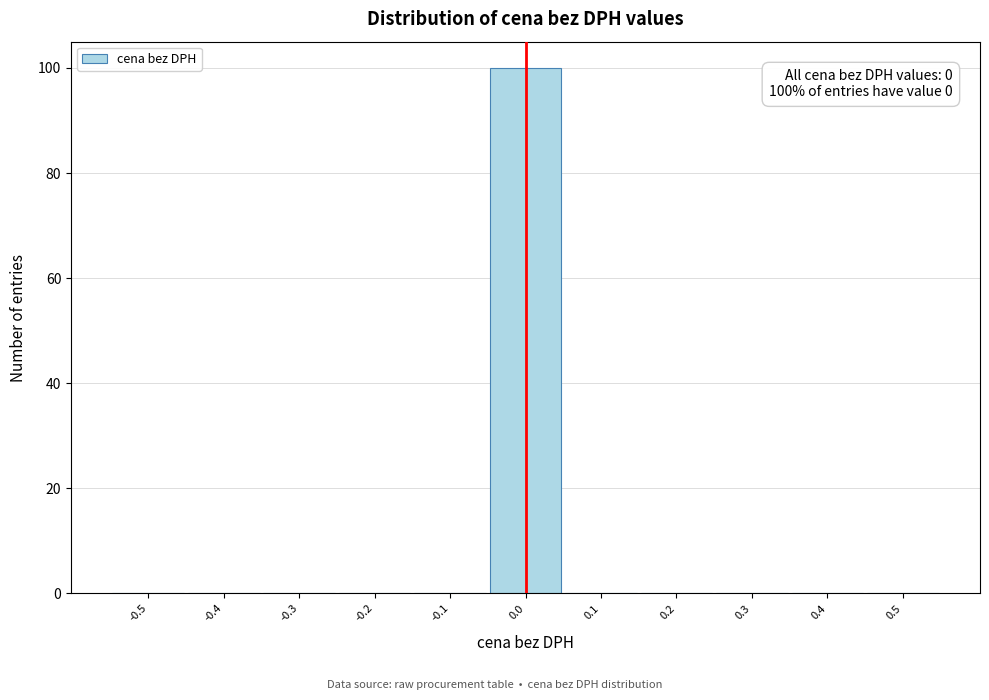

Reading left to right, transcribe all the data shown in this chart.

-0.5=0	-0.4=0	-0.3=0	-0.2=0	-0.1=0	0.0=100	0.1=0	0.2=0	0.3=0	0.4=0	0.5=0